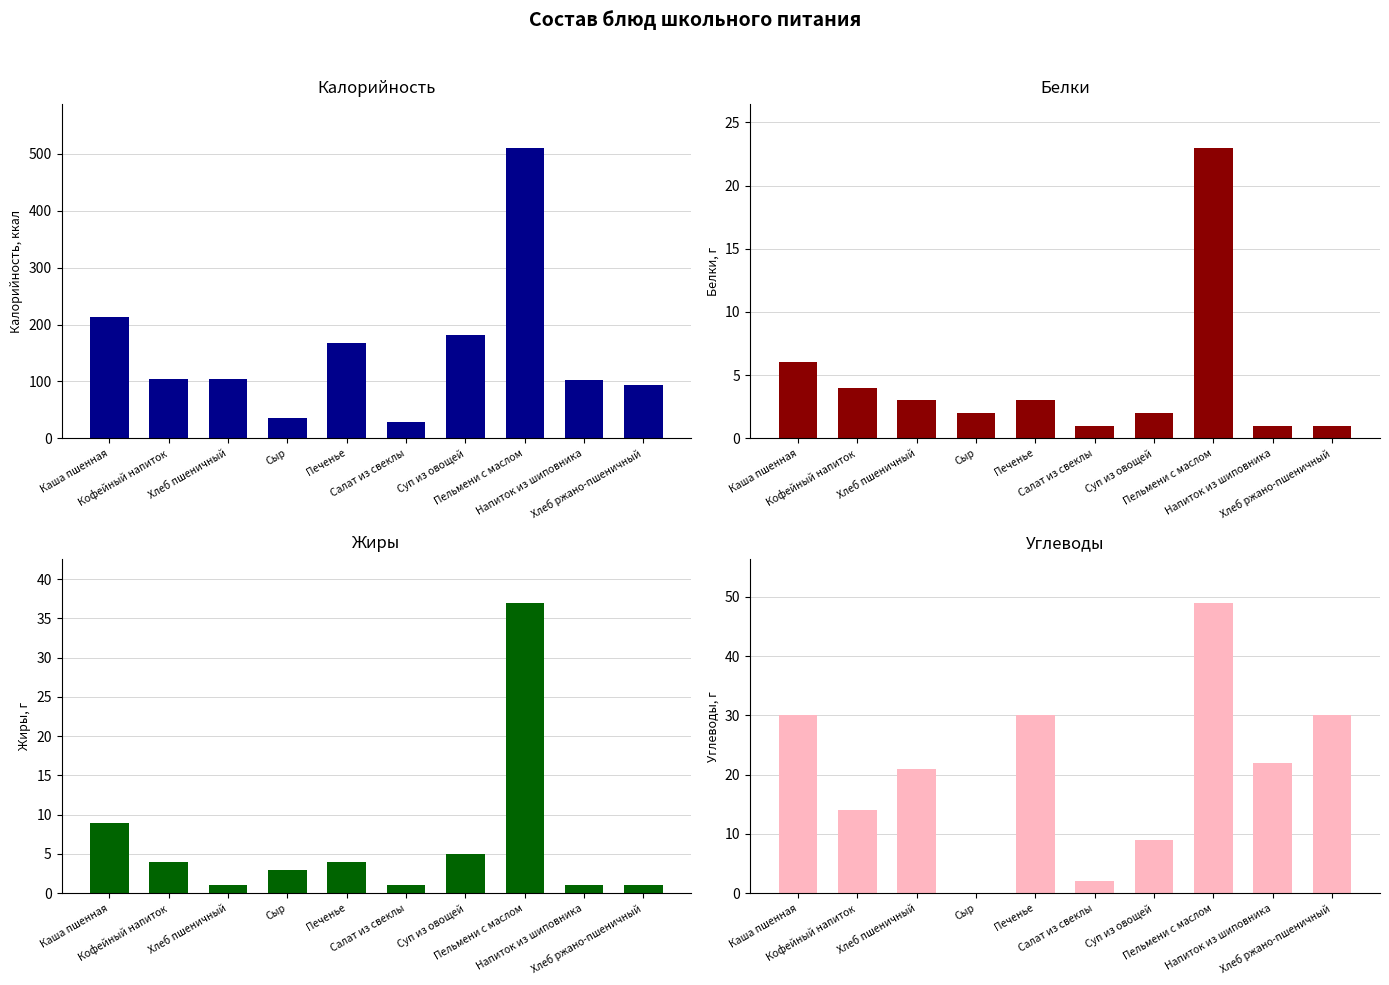

Count the number of categories in the chart.

10